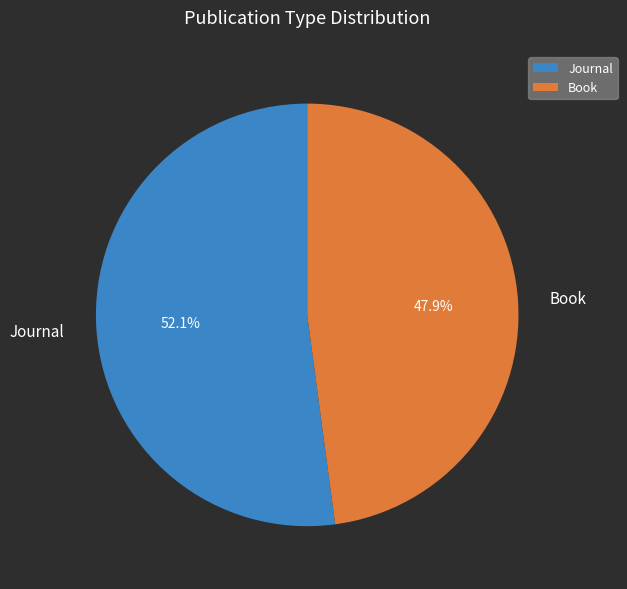

To the nearest percent, what portion does Book represent?

48%